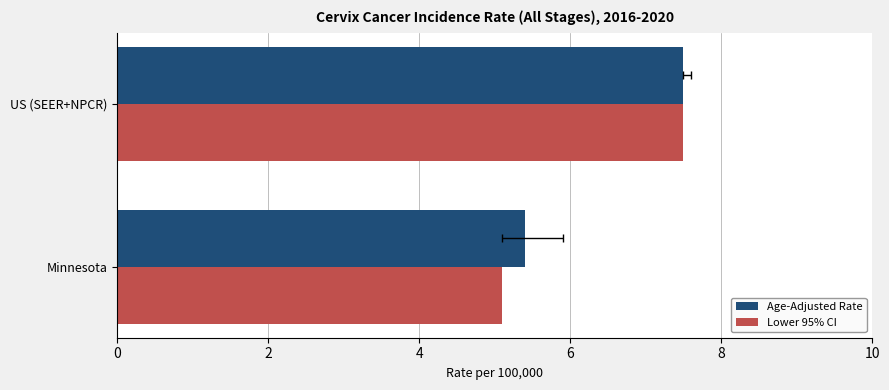

Between Minnesota and US (SEER+NPCR), which series saw the biggest shift?

Lower 95% CI